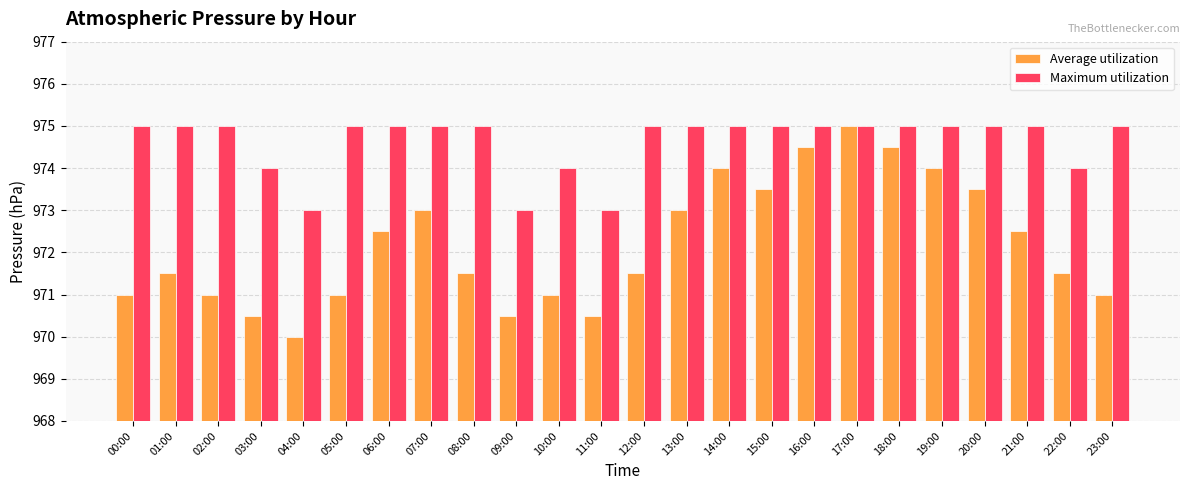

What is the label of the 16th bar from the right?

08:00